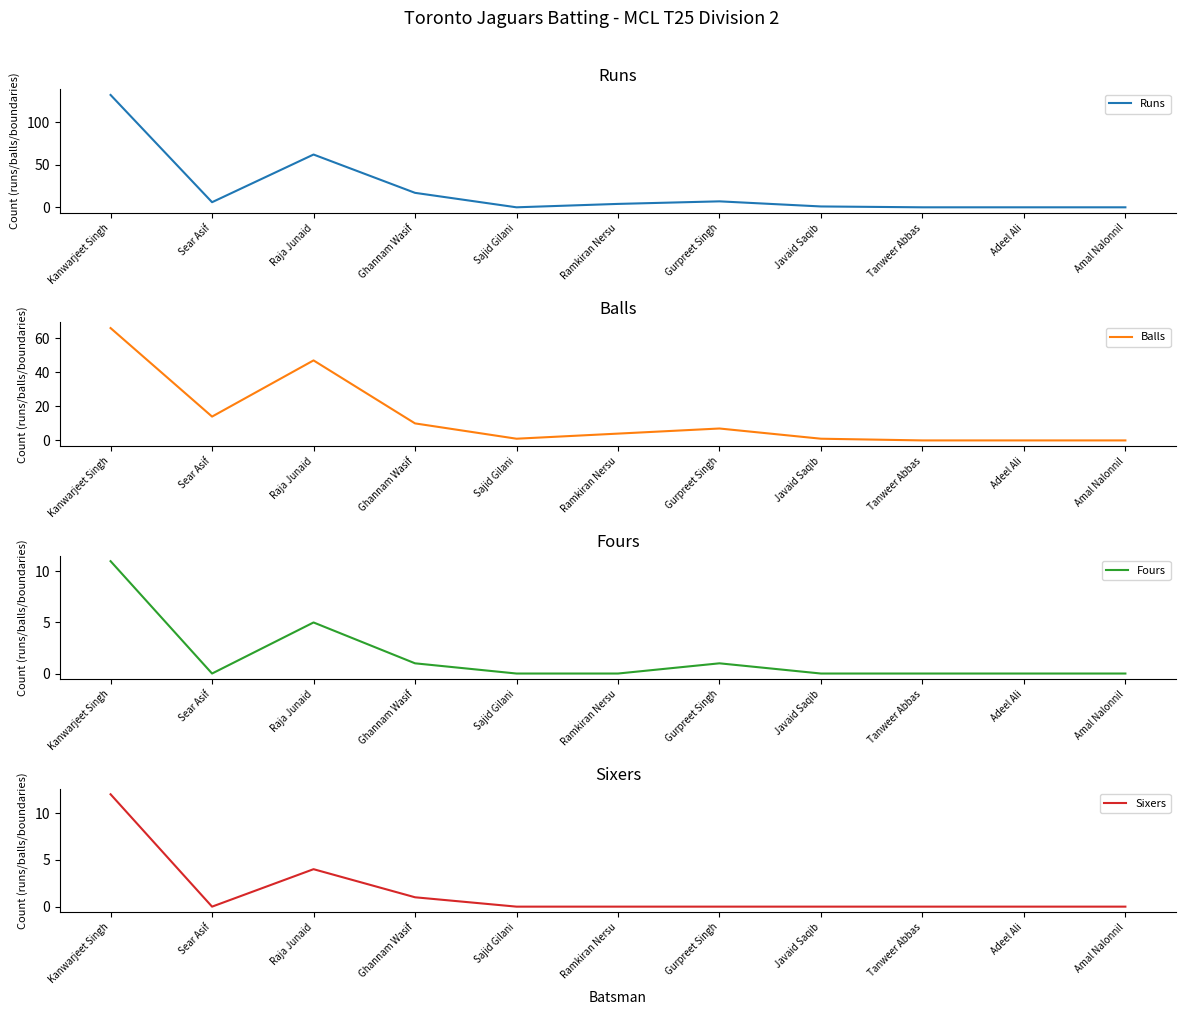

Between Sear Asif and Ramkiran Nersu, which is larger?

Sear Asif